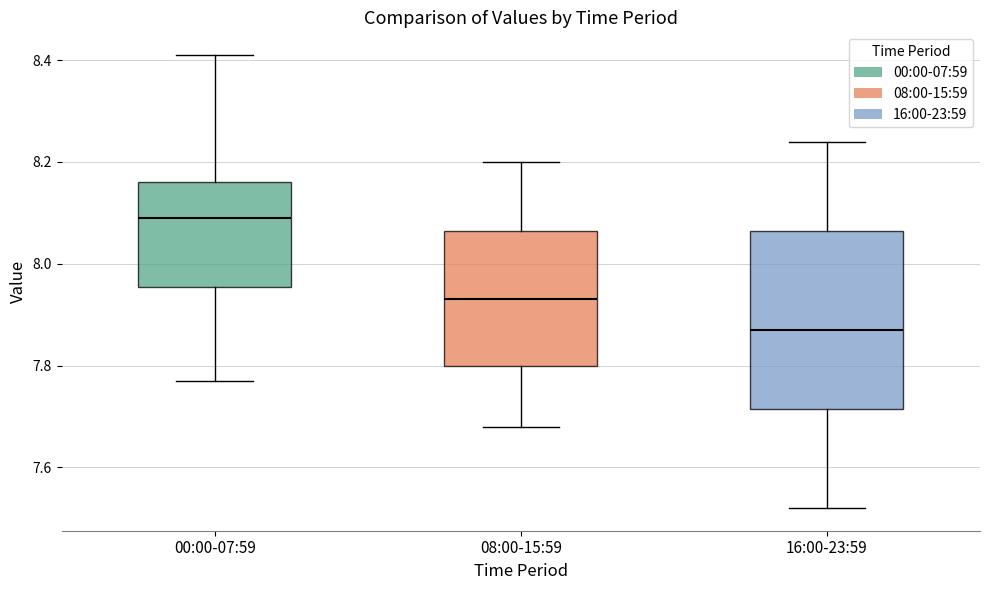

Which box's median line is the lowest?

16:00-23:59